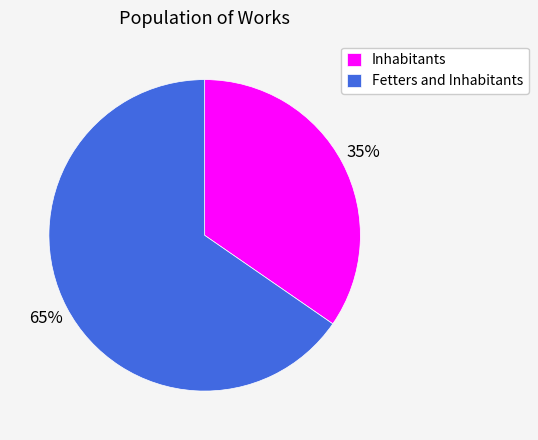

Is it true that Inhabitants is 35% of the pie?

True